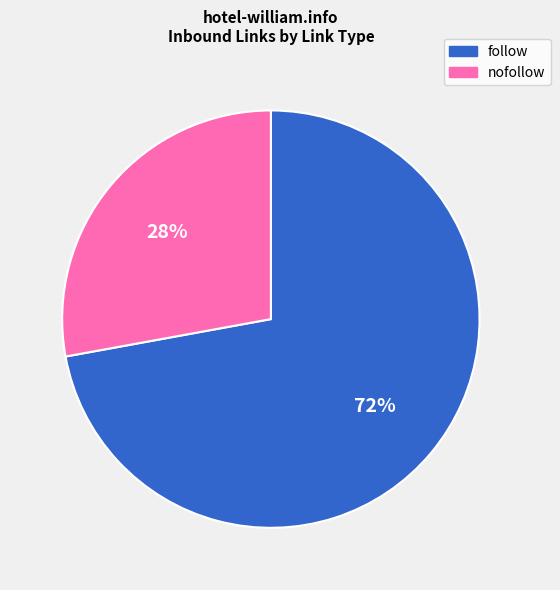

How many slices are in this pie chart?

2